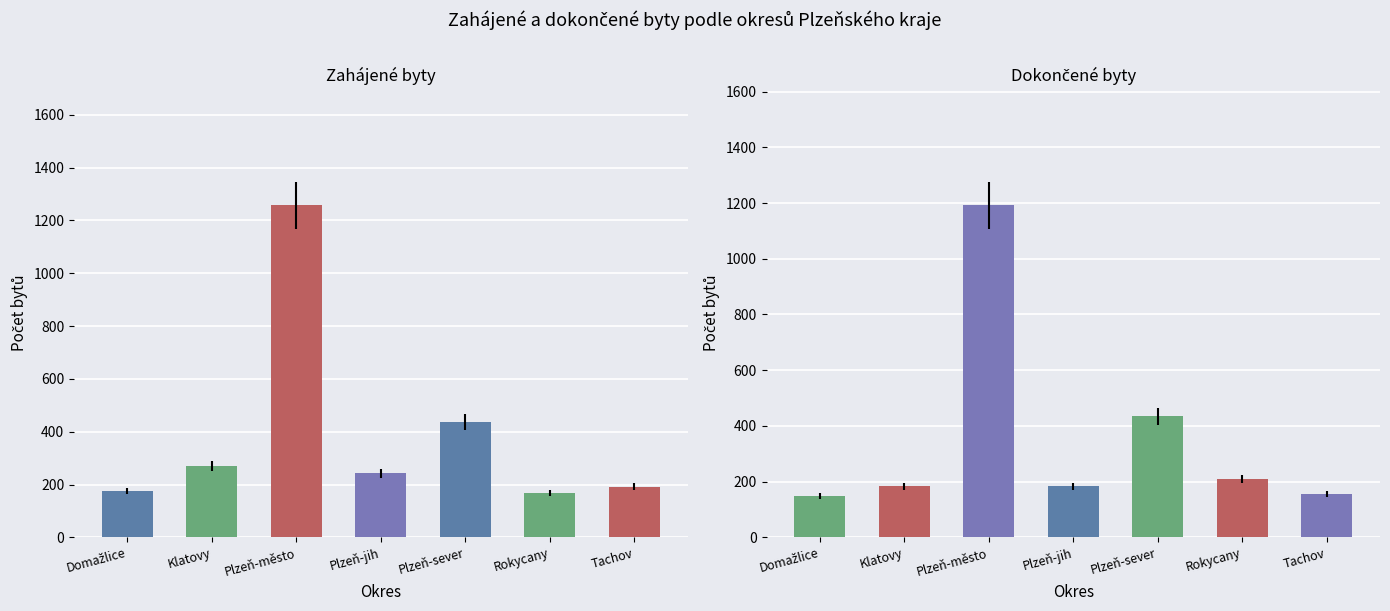

Rank the series by their maximum value, from lowest to highest.

Dokončené byty (celkem), Zahájené byty (celkem)